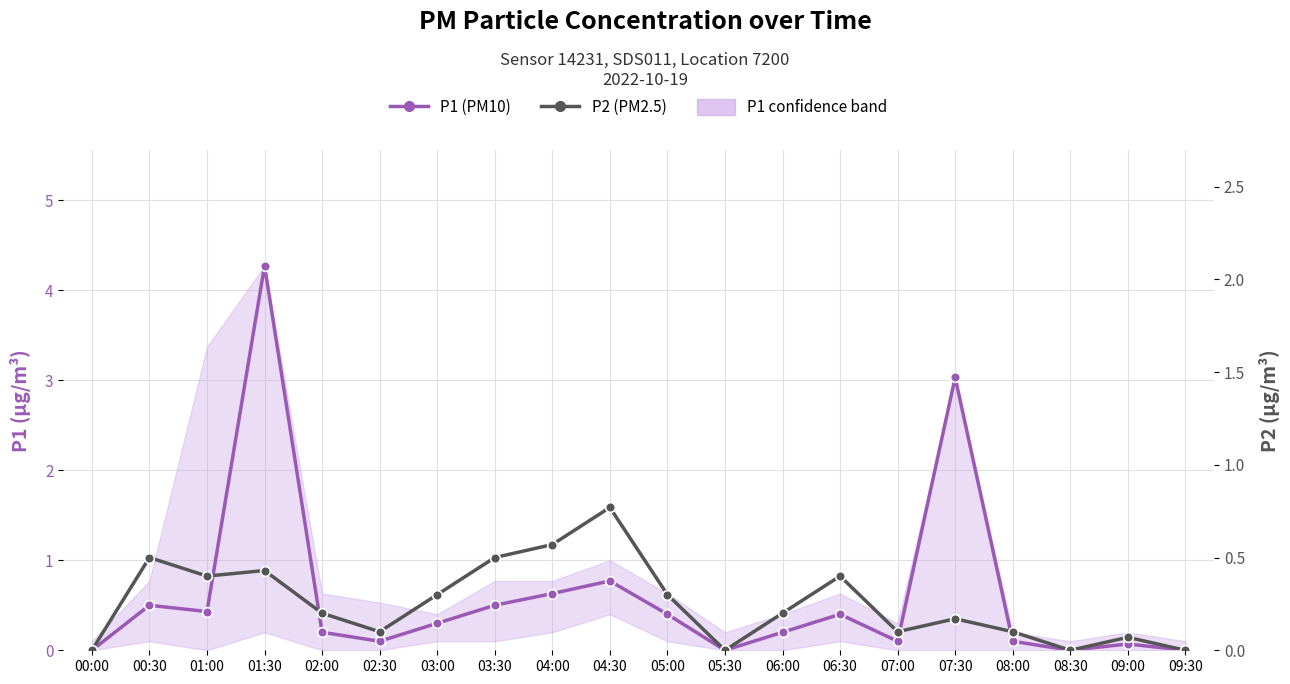

How many values in P2 (PM2.5) are above zero?

16